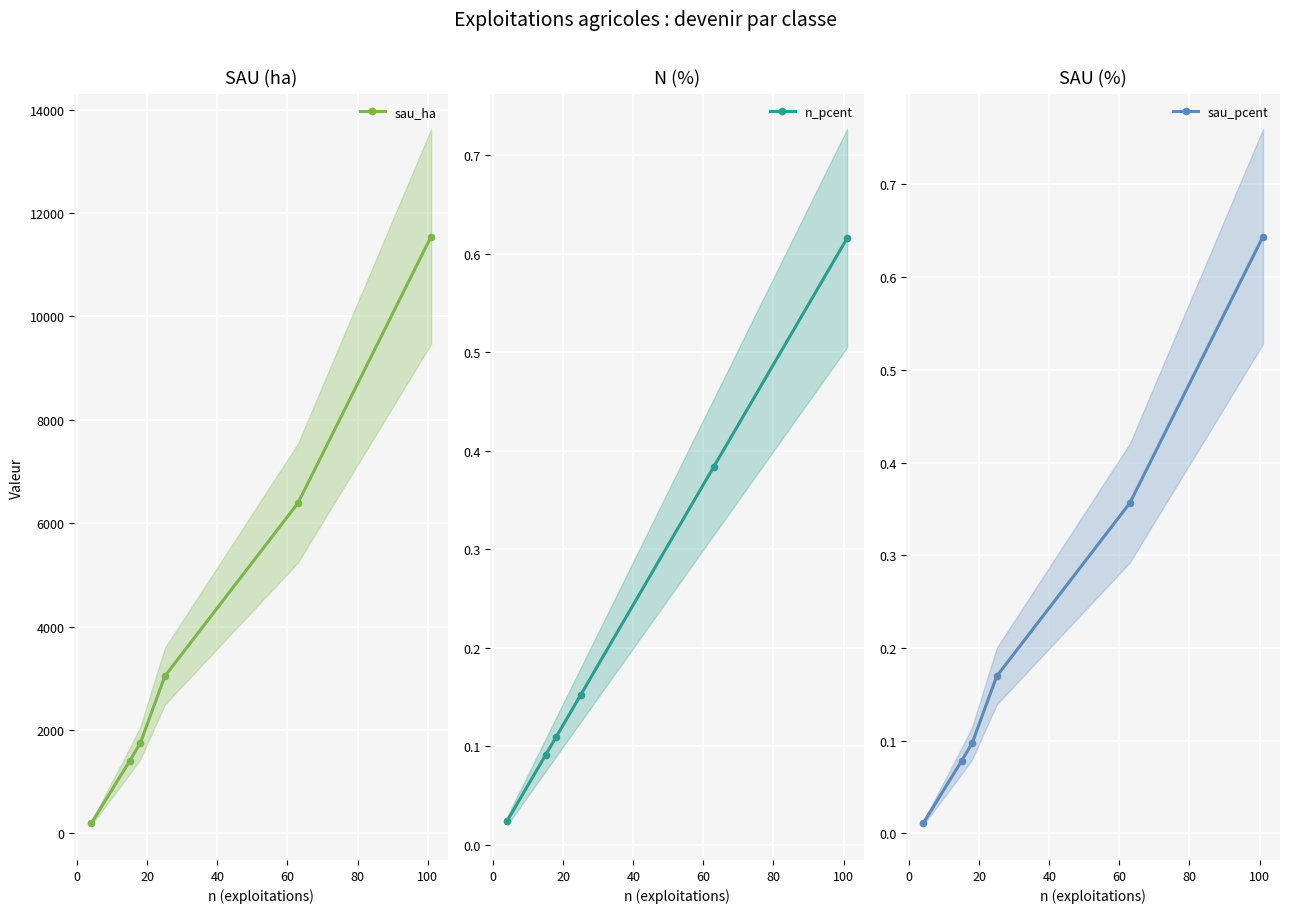

True or false: sau_ha has more than 2 interior local peaks.

False